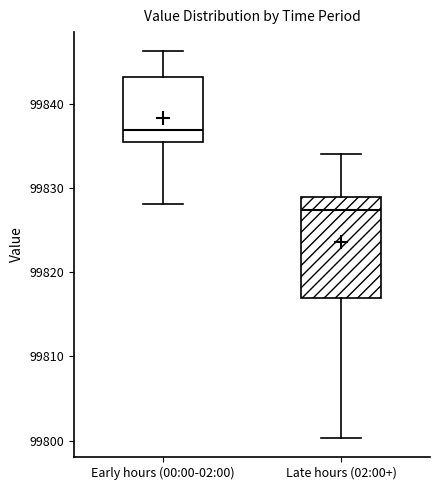

Which box is the tallest, from its lower edge to its upper edge?

Late hours (02:00+)